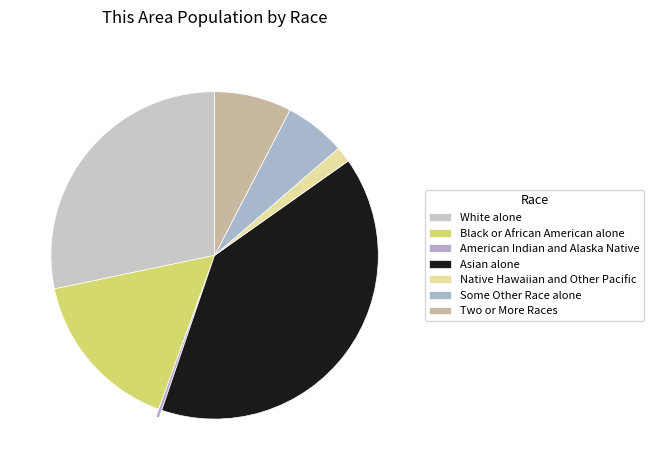

Which category has the biggest portion of the pie?

Asian alone